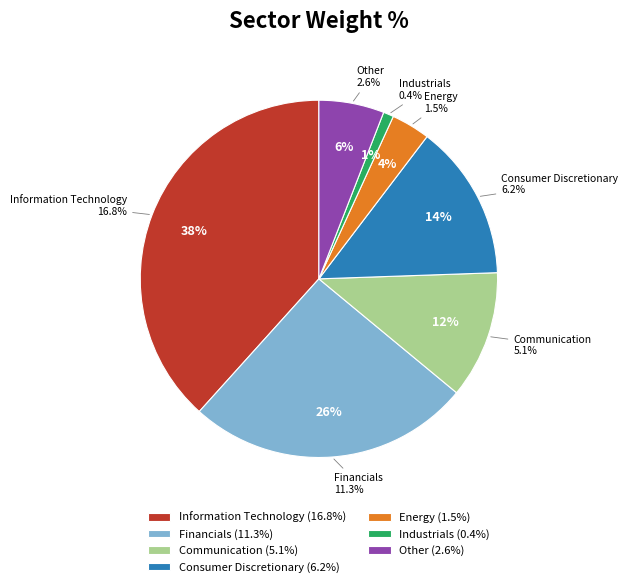

What is the change in value from 13 to 19?

-0.3